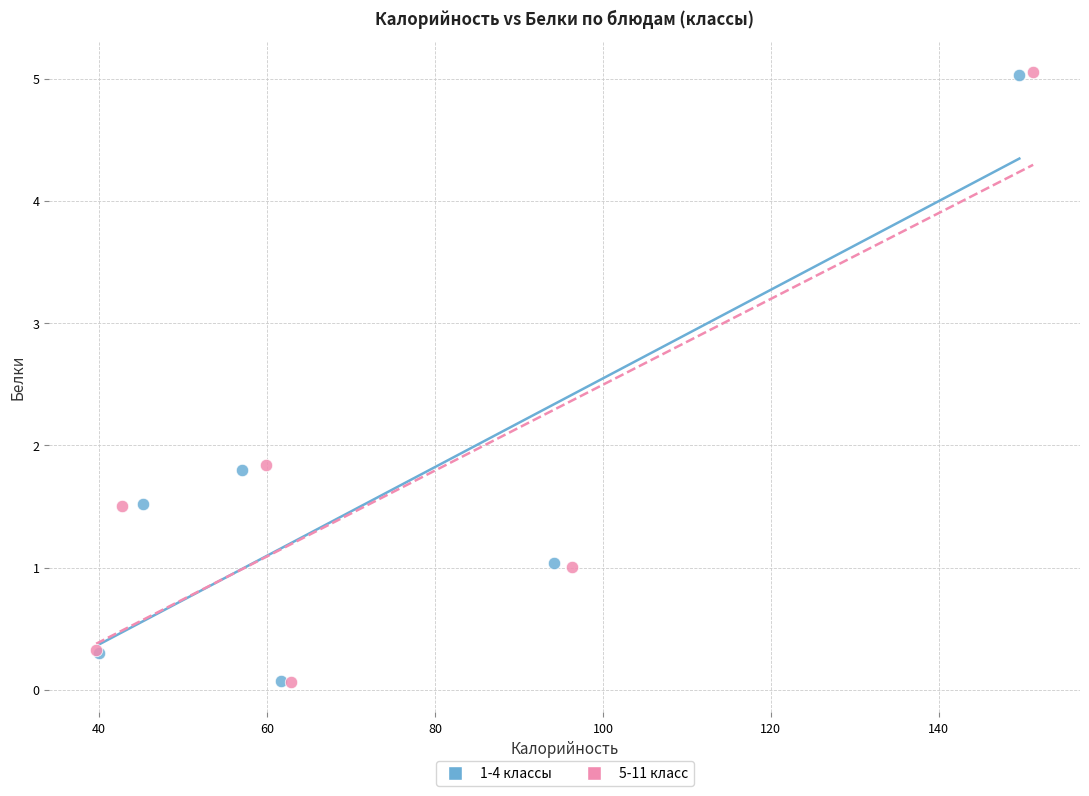

Which series has the largest Y range (max minus min)?

5-11 класс